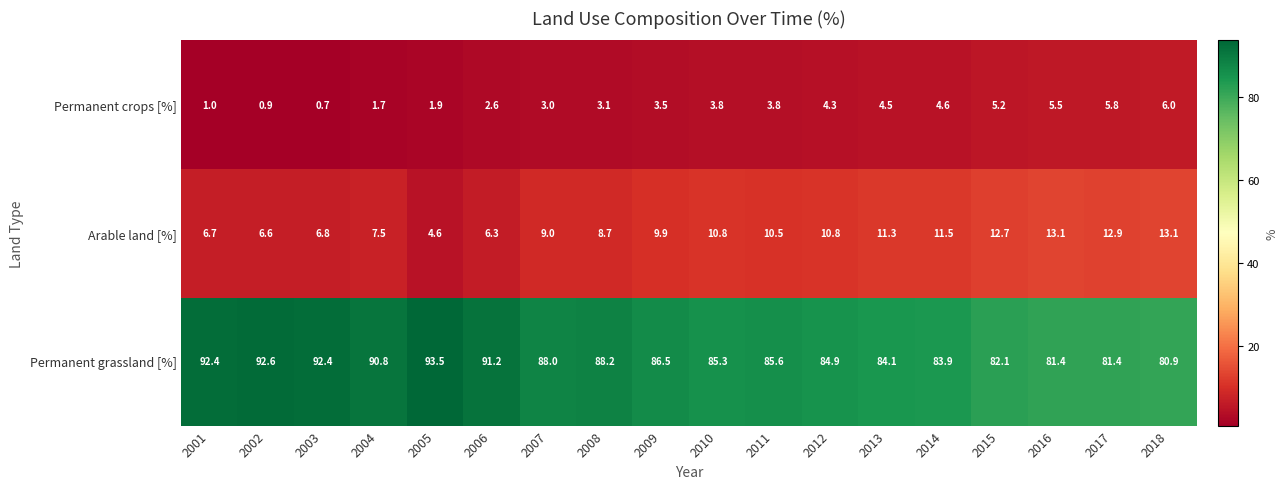

What is the difference between the Permanent grassland [%] values at 2008 and 2018?

7.3